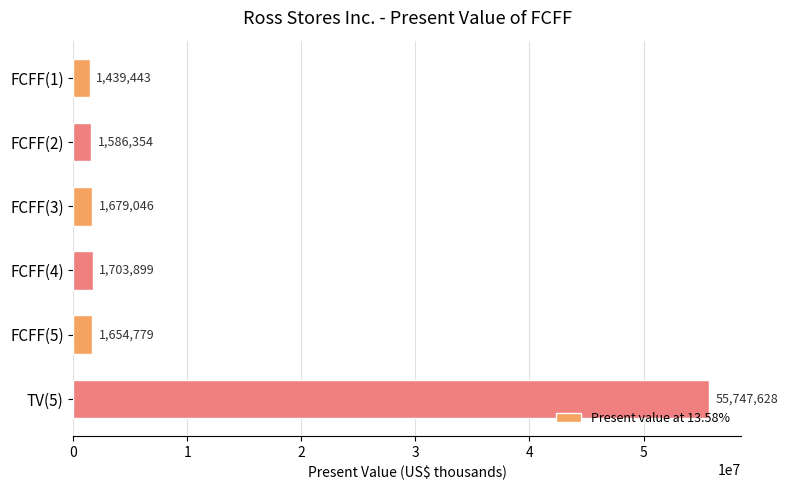

How many bars are there in total?

6